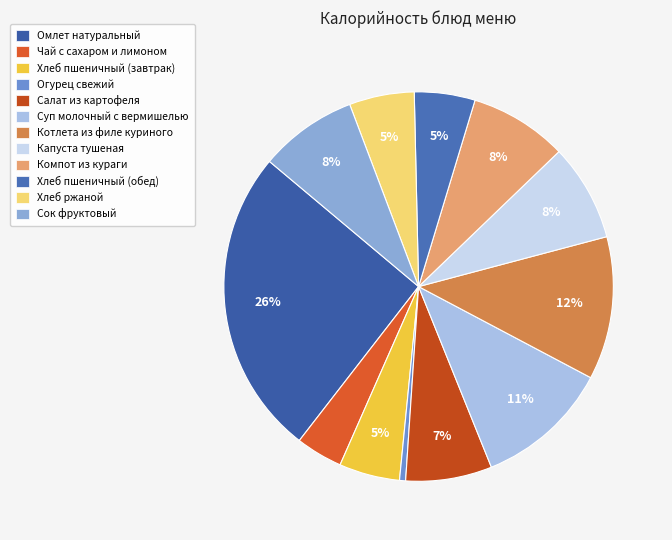

How much of the chart is everything except Капуста тушеная?

91.9%